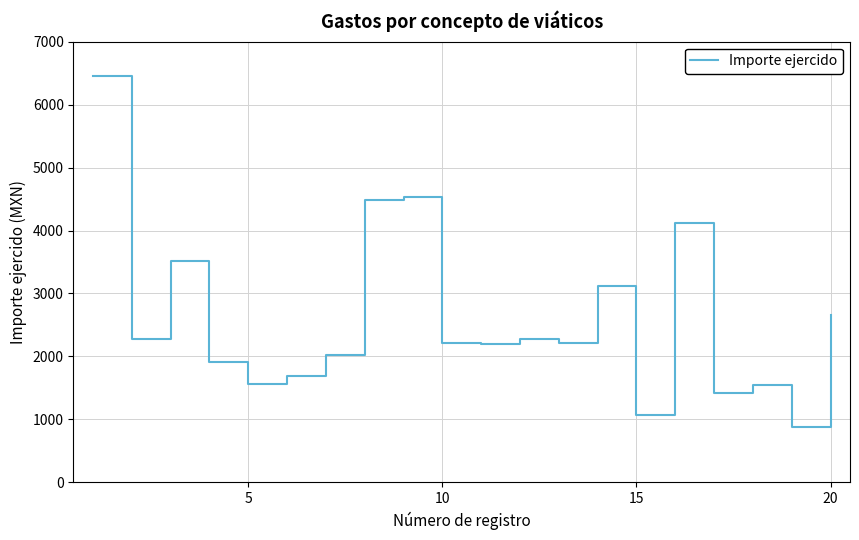

True or false: there are more than 1 points higher than both neighbors.

True